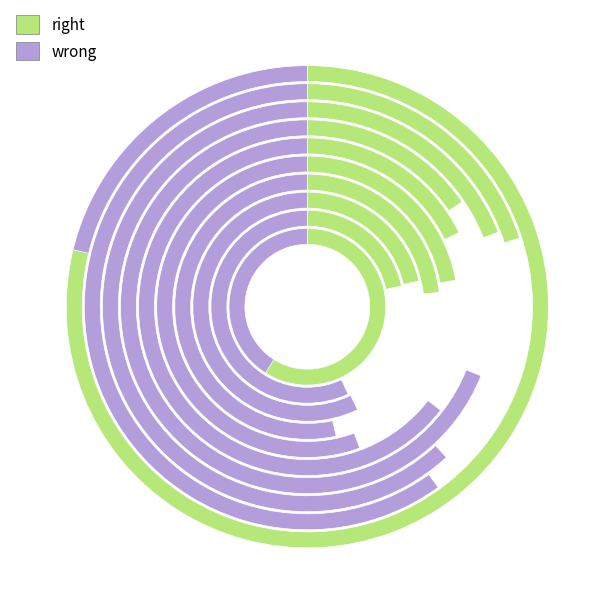

Does pct55 account for over 50% of the chart?

No